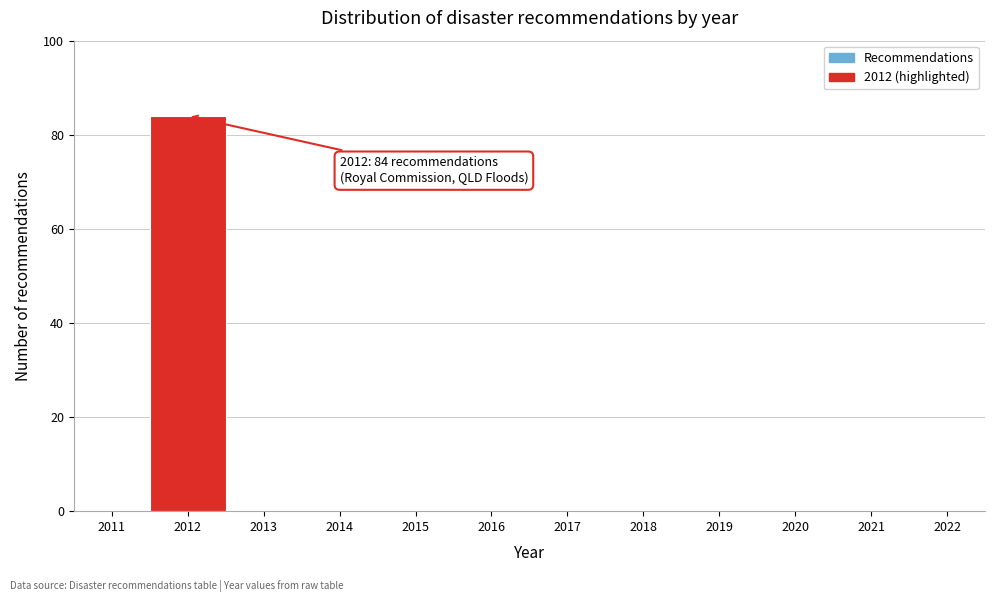

Over which range of the x-axis is the bar tallest?

2011.5 to 2012.5